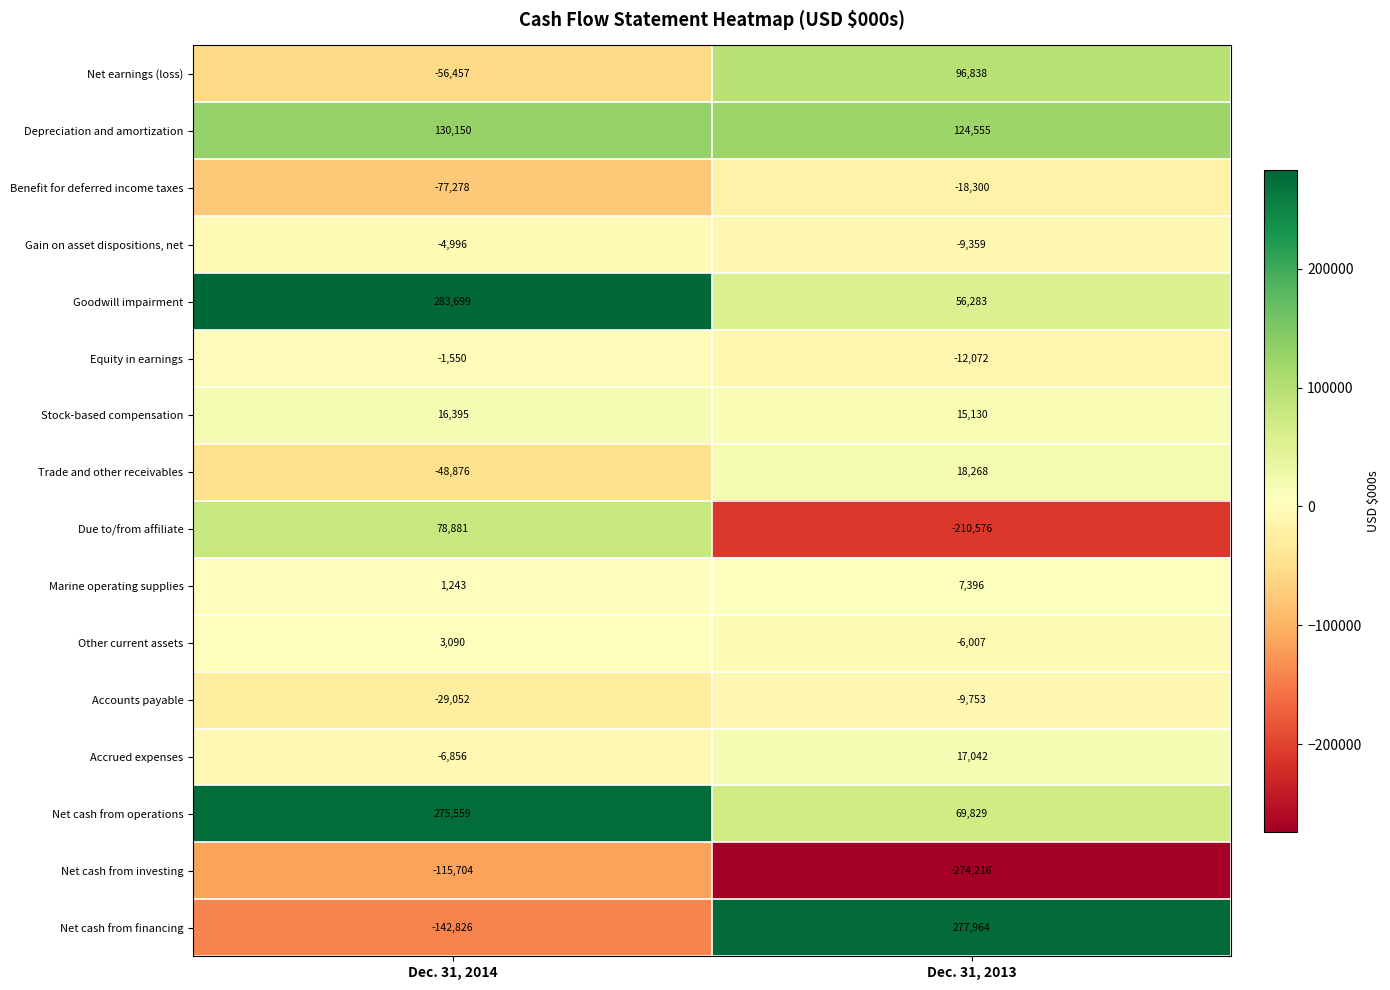

Which series has the largest range (max minus min)?

Net cash from financing